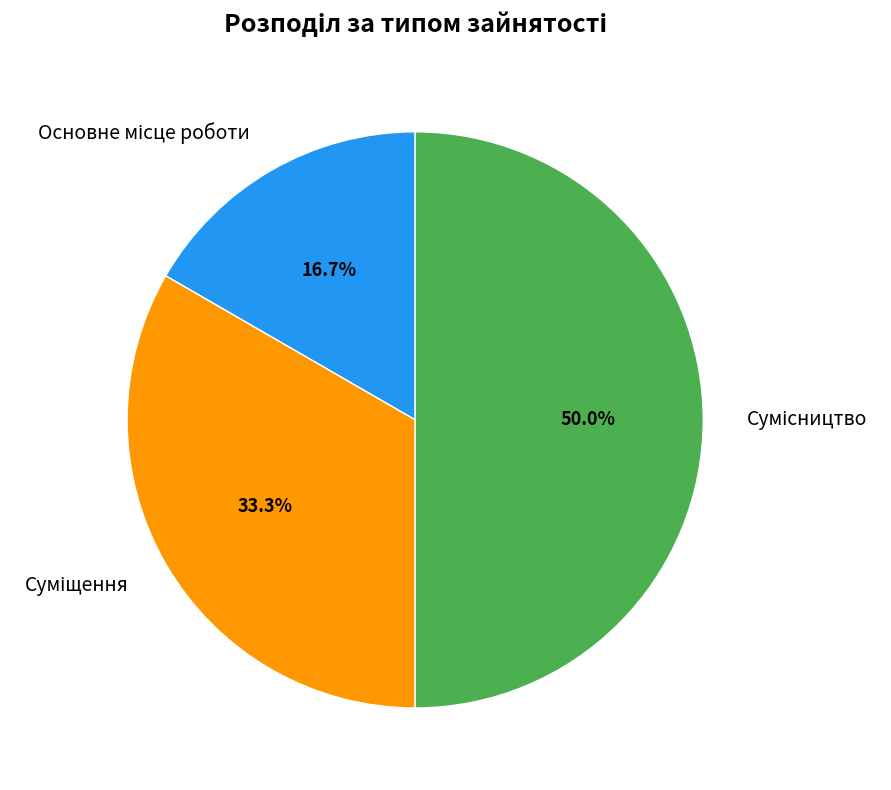

What is the ratio of the value at Сумісництво to the value at Суміщення?

1.5